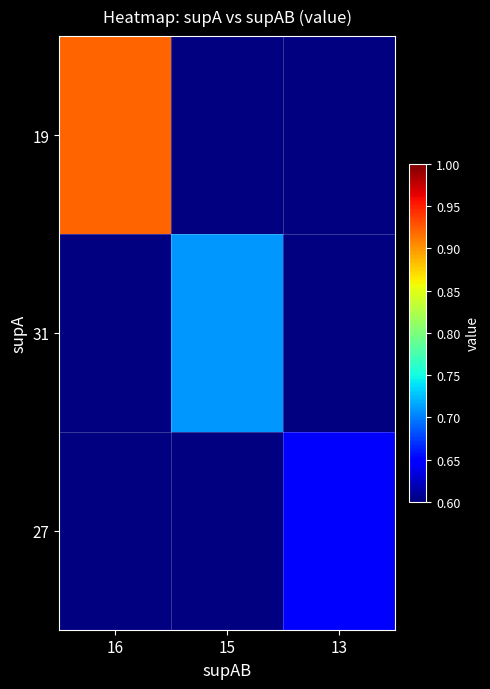

Is it true that 19 equals 0.6 at 16?

False